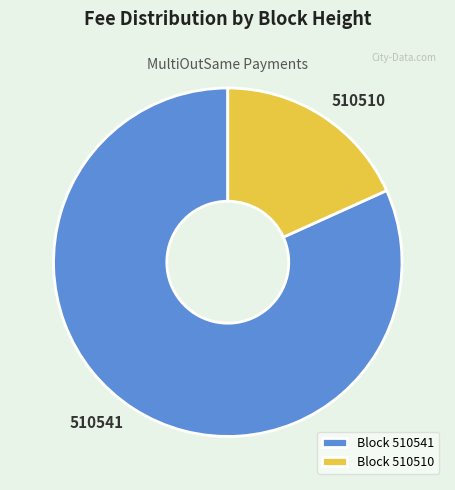

Is the sum of Block 510541 and Block 510510 greater than half?

Yes